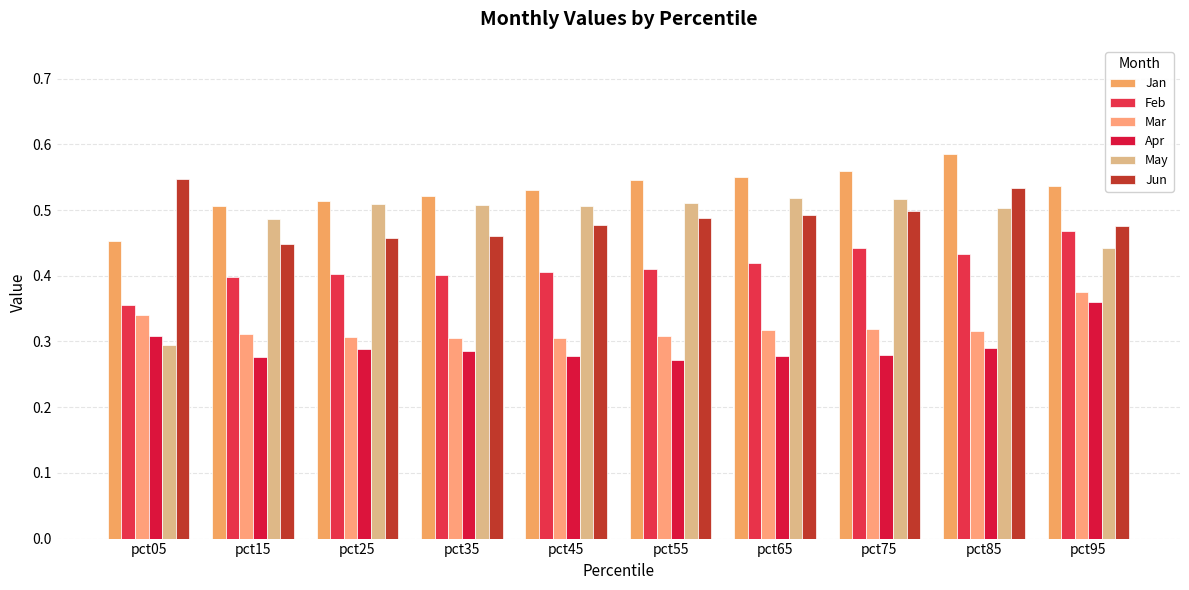

How many bars are there in total?

60